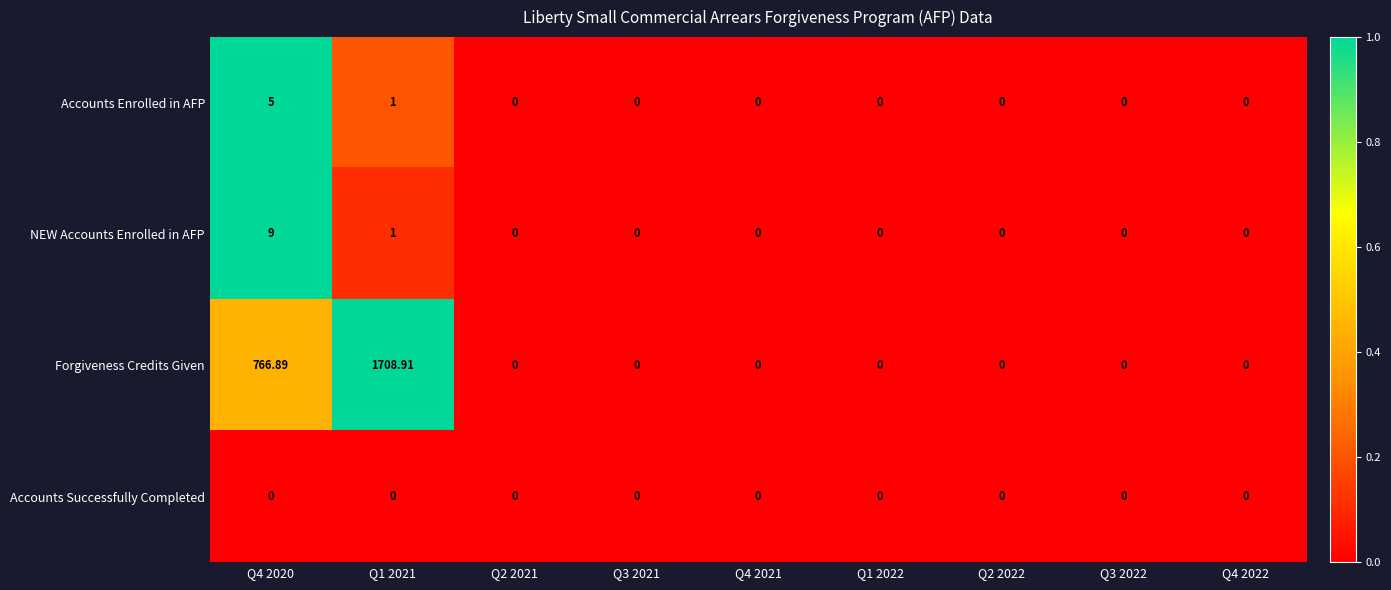

How many categories are shown in the chart?

9